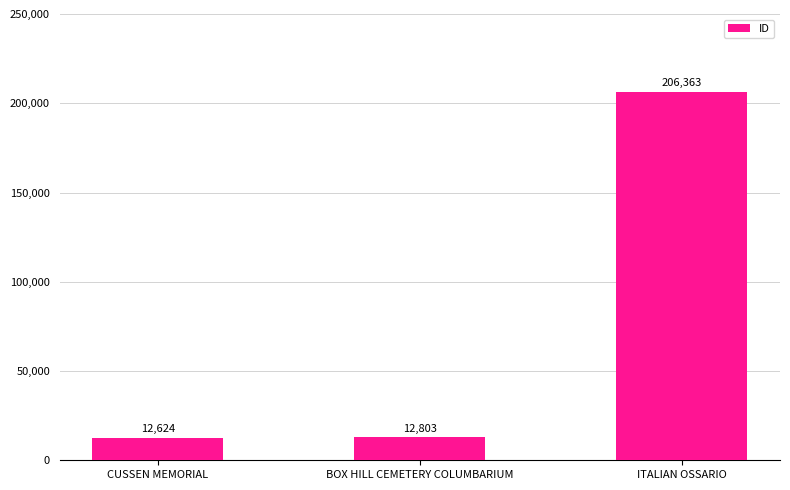

What is the sum of the values at CUSSEN MEMORIAL and BOX HILL CEMETERY COLUMBARIUM?

25427